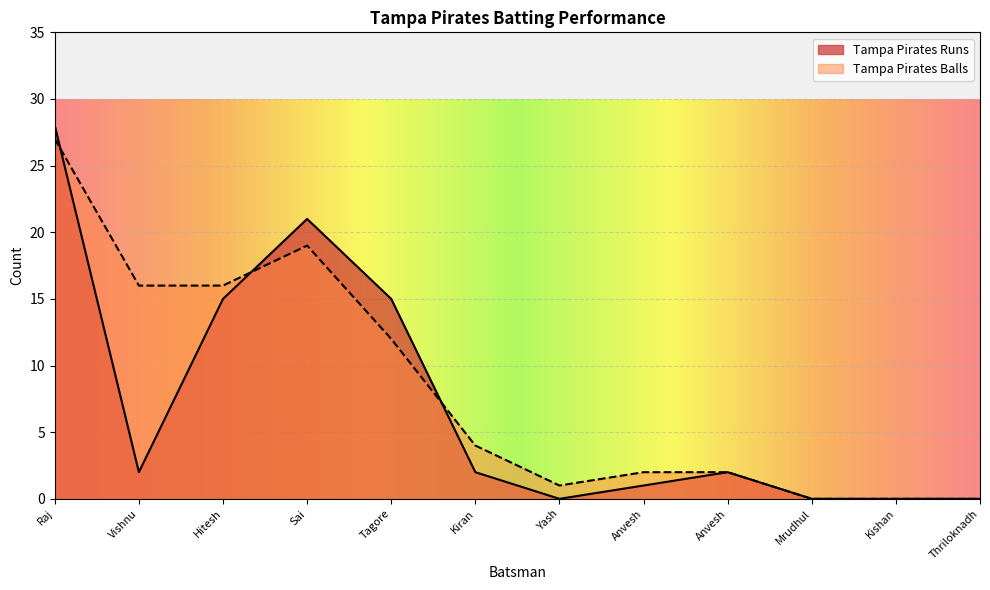

What is the label of the 7th point from the right?

Kiran